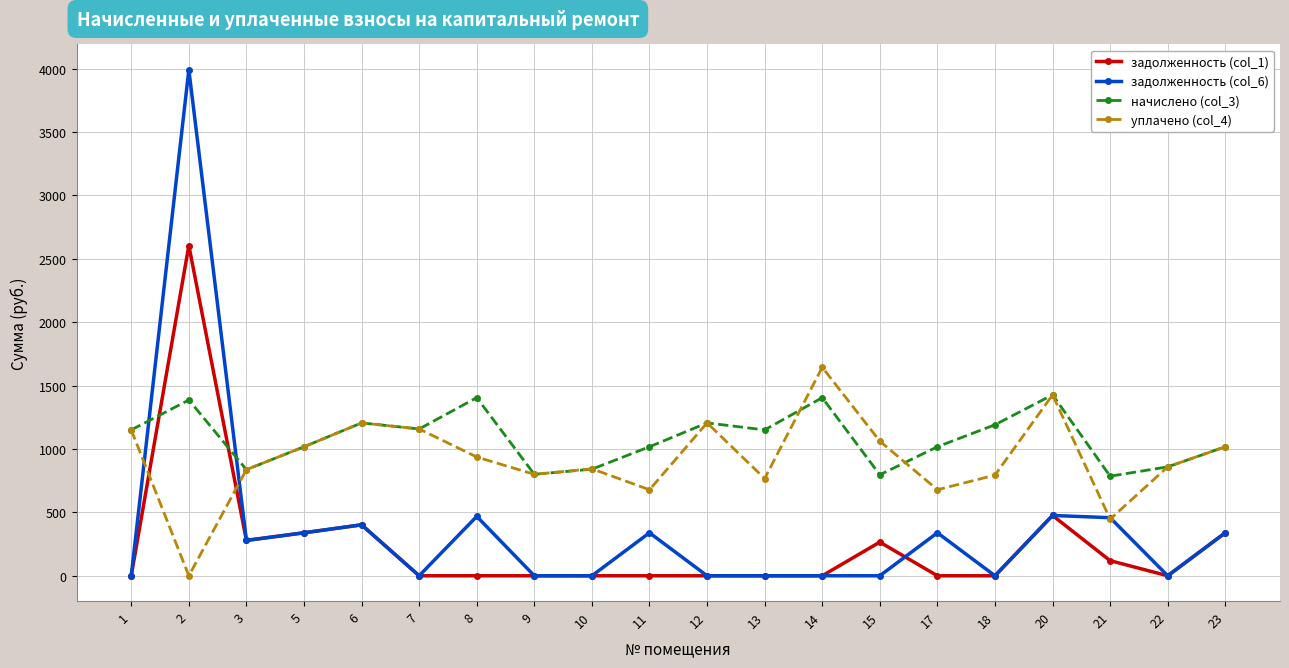

Which series has the widest spread of values?

задолженность (col_6)